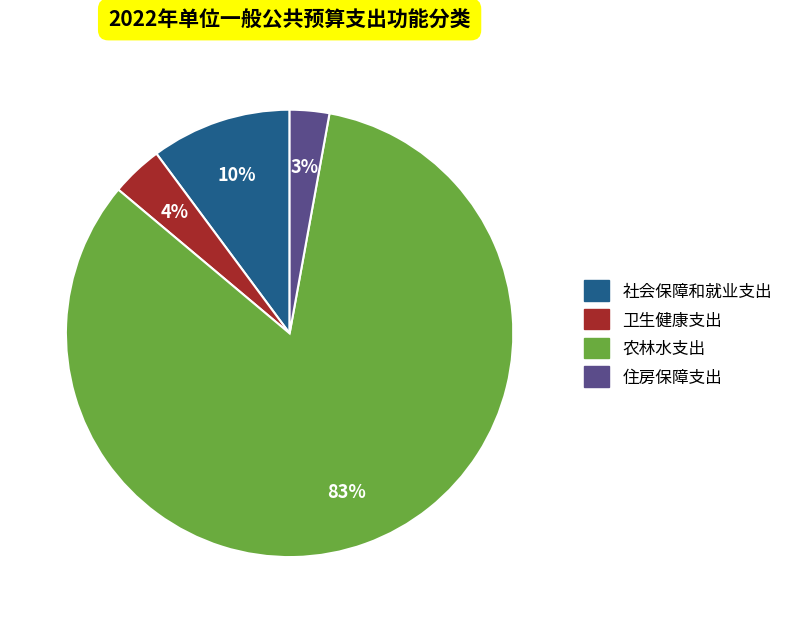

What is the smallest slice in the pie chart?

住房保障支出